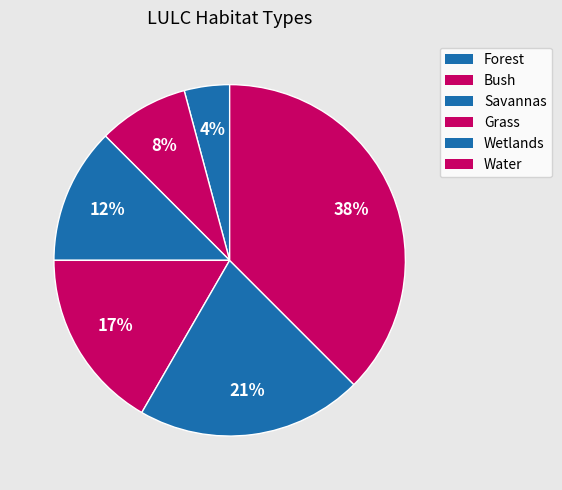

To the nearest percent, what is the average slice percentage?

17%